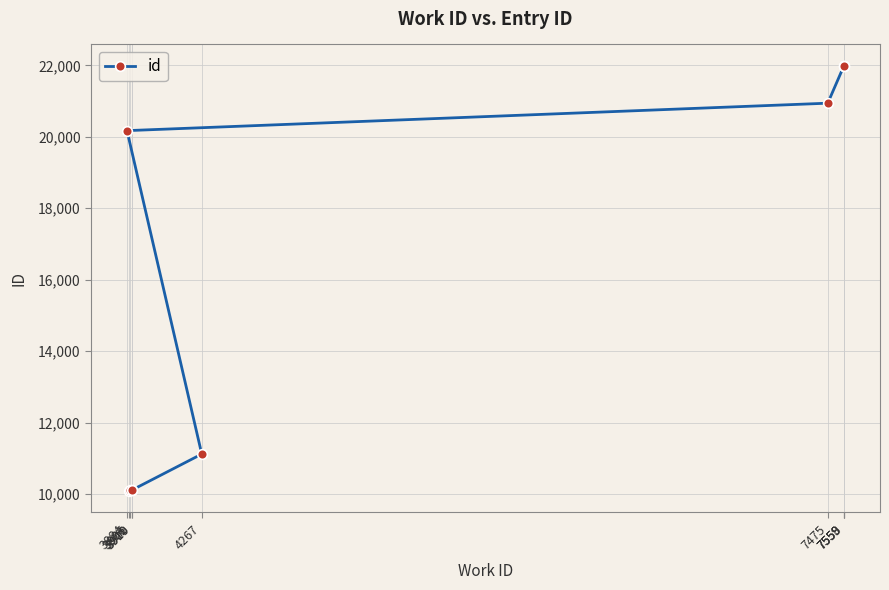

What is the sum of all values?

158608